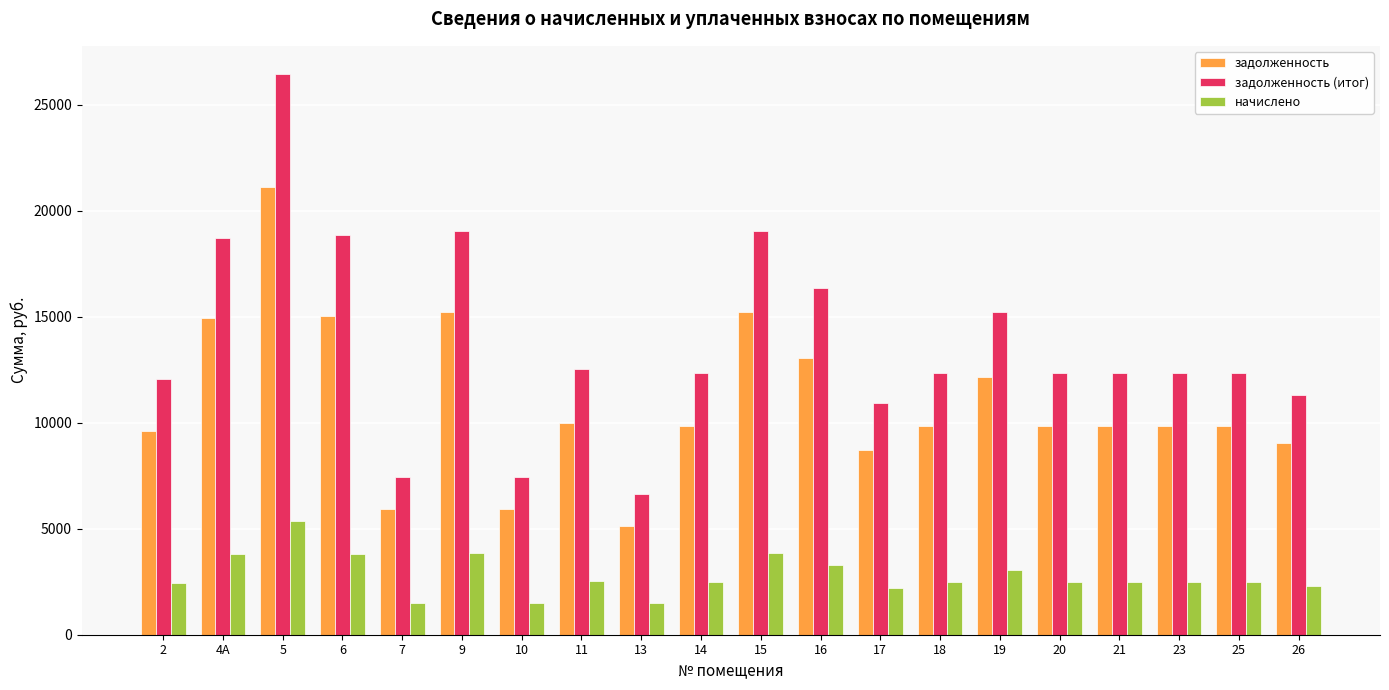

What are all the series names shown in the legend?

задолженность, задолженность (итог), начислено